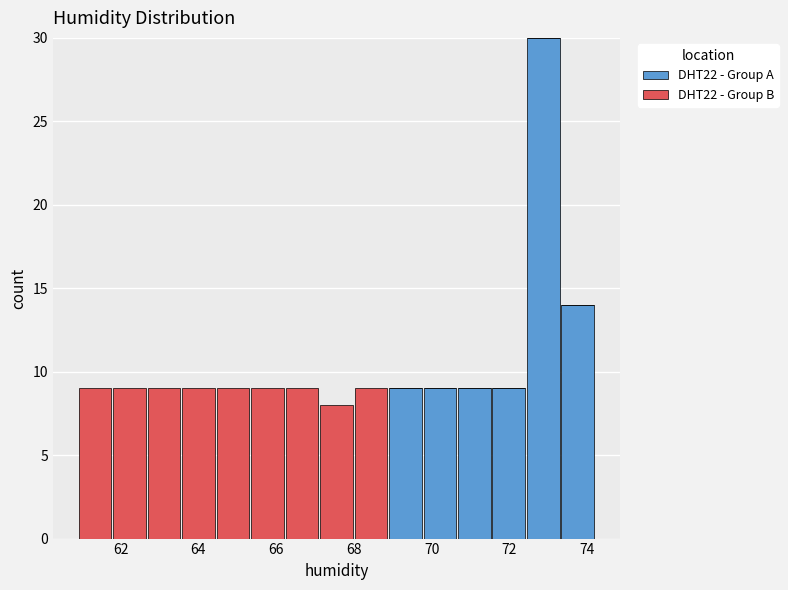

Which range on the x-axis has the tallest stacked bar (by total height)?

72.4 to 73.4